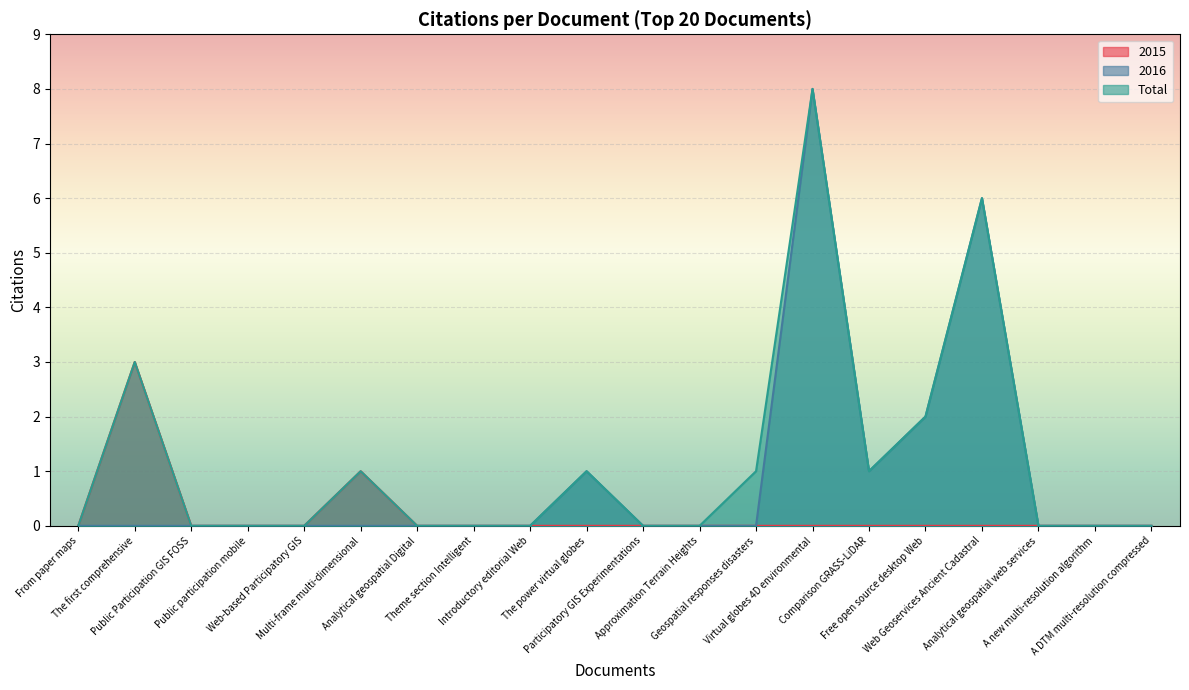

The Total series shows 0 at Comparison GRASS-LiDAR. True or false?

False